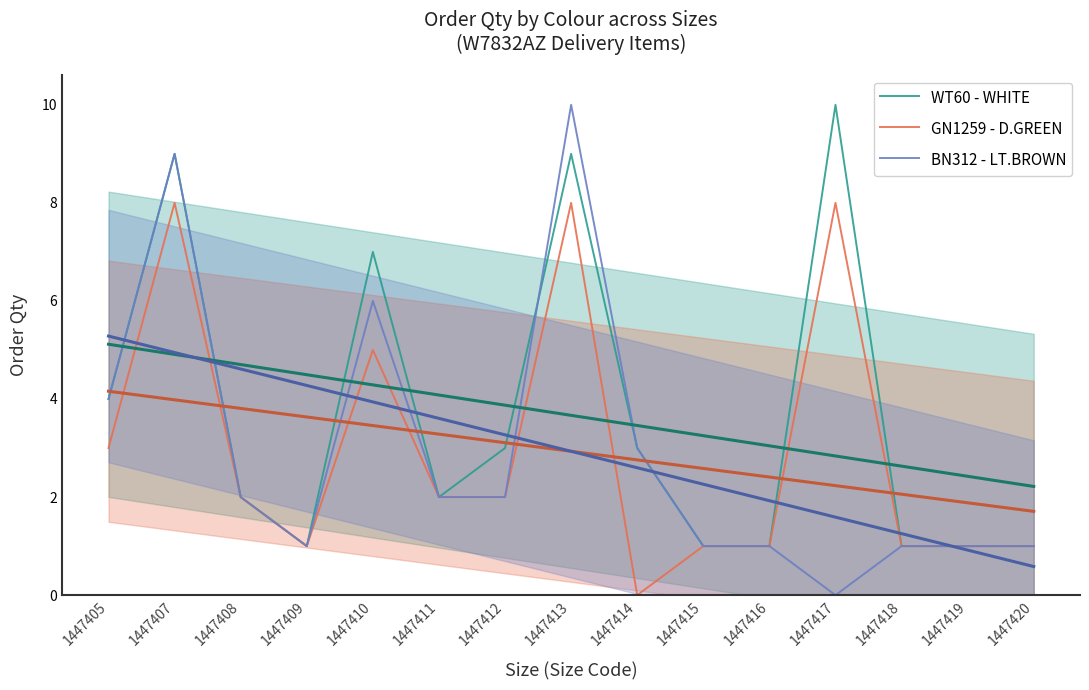

Which series has the largest total across all categories?

WT60 - WHITE